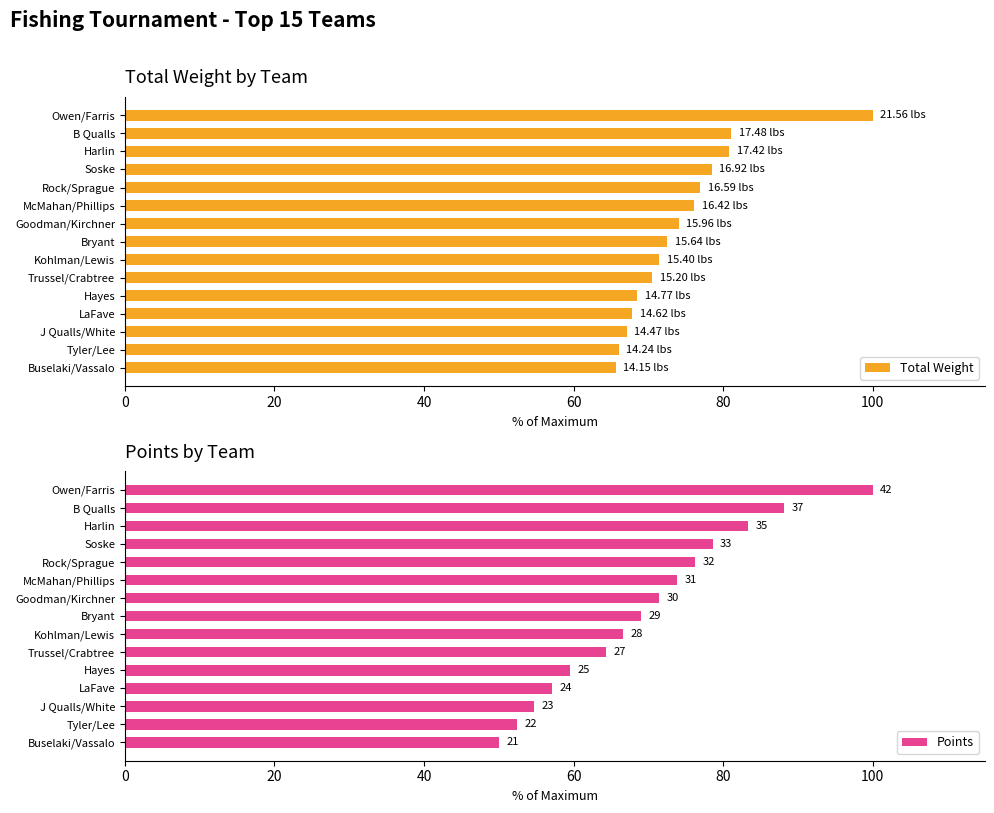

Read the Total Weight value at Bryant.

72.5